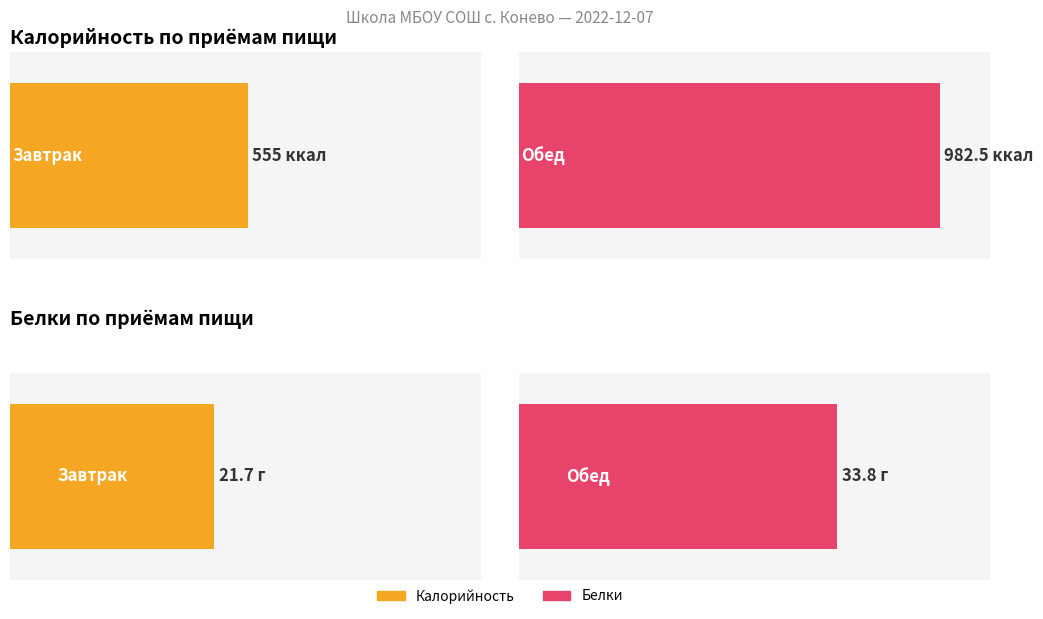

Which label corresponds to the largest value in the chart?

Обед